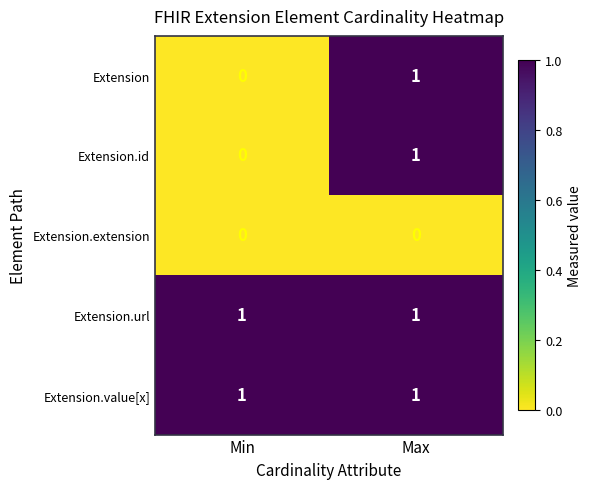

Is it true that Extension equals 1 at Max?

True